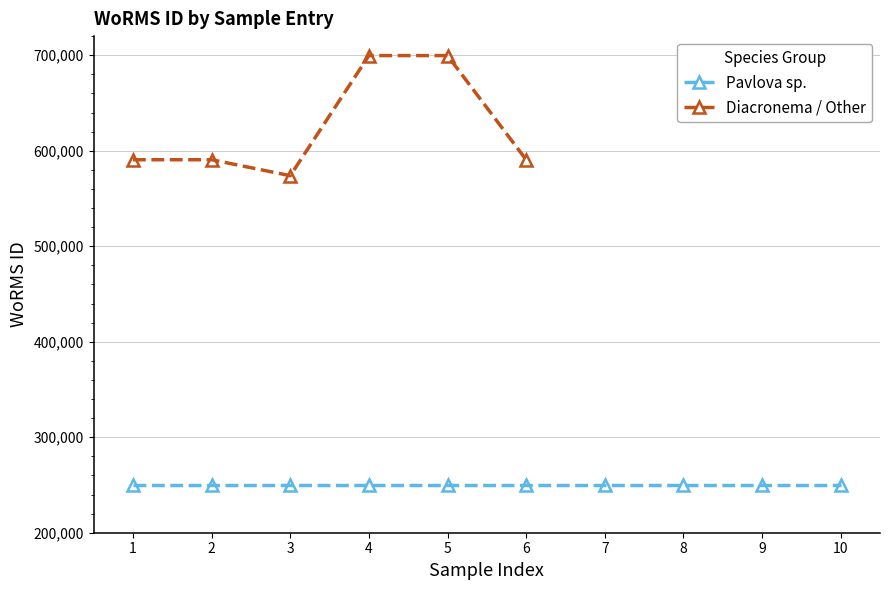

The value of Diacronema / Other at 4 is 699620. True or false?

True